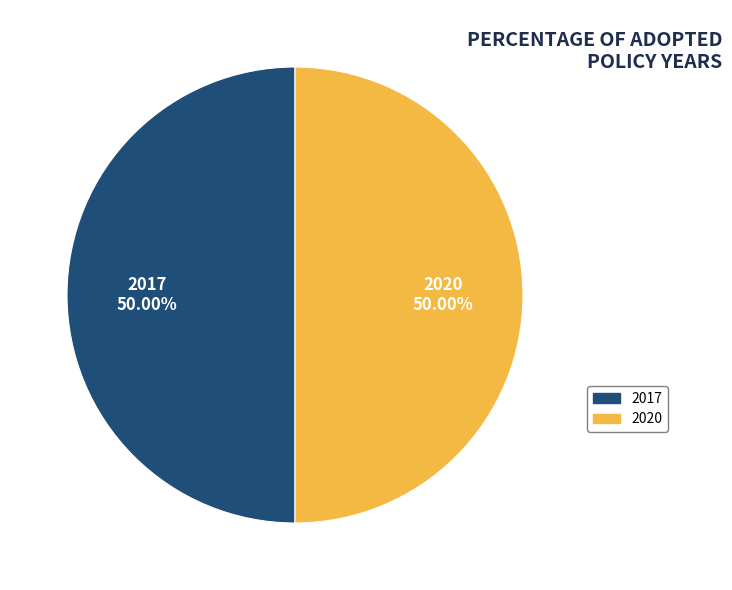

How many segments does this pie chart have?

2